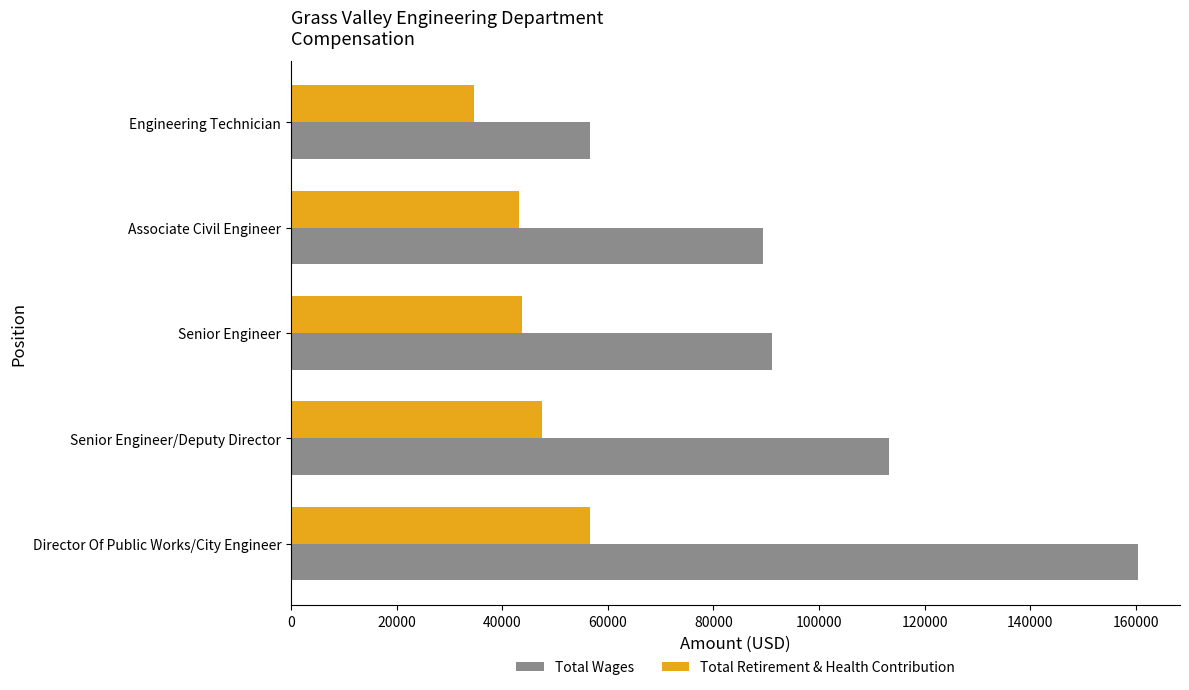

What is the difference between the maximum and second lowest values in the Total Retirement & Health Contribution series?

13592